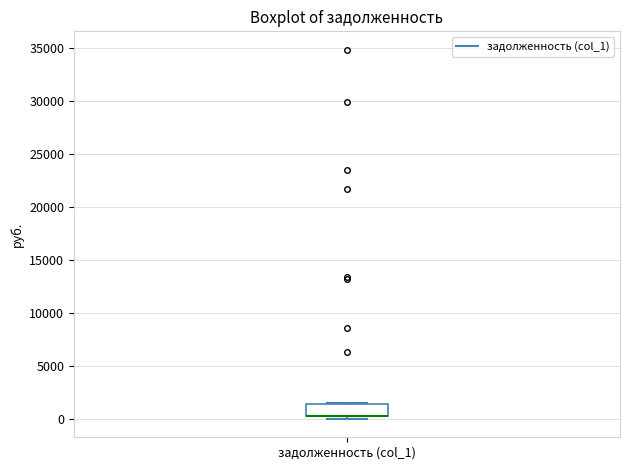

Read this box plot against the y-axis: the position of the median line, the range covered by the box, and the ends of both whiskers. The values are not printed on the chart, so give them approximately, as read against the axis.

median 500 (drawn on the box's lower edge), box 0 to 1500, whiskers 0 (just below the box's lower edge) to 1500